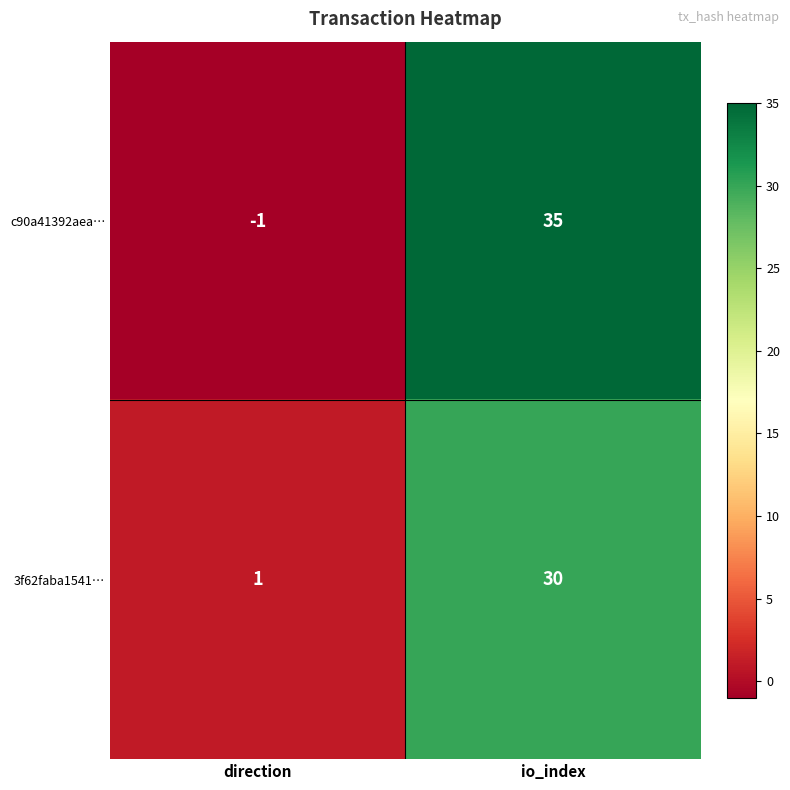

What is the maximum value shown in the chart?

35